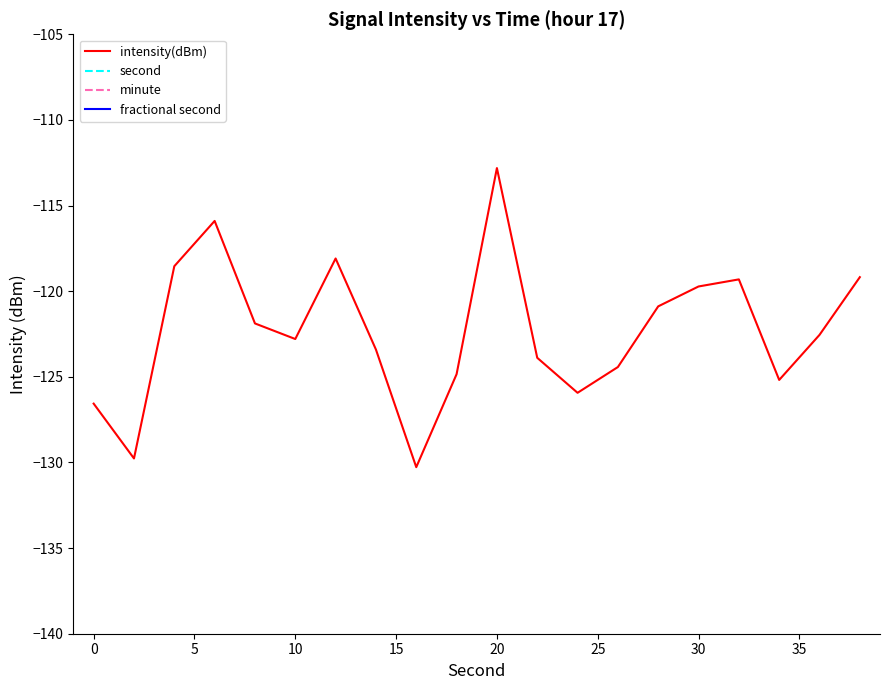

What is the maximum value for second?

38.0